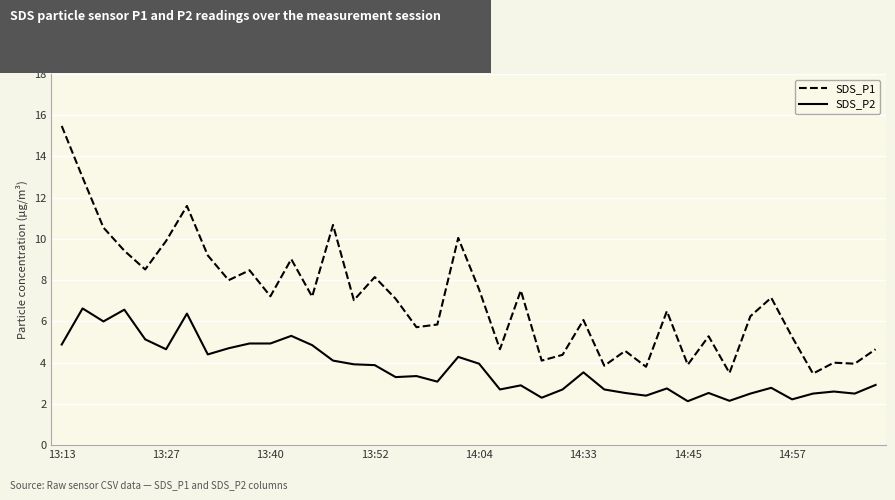

What is the average value of the SDS_P2 series?

3.7